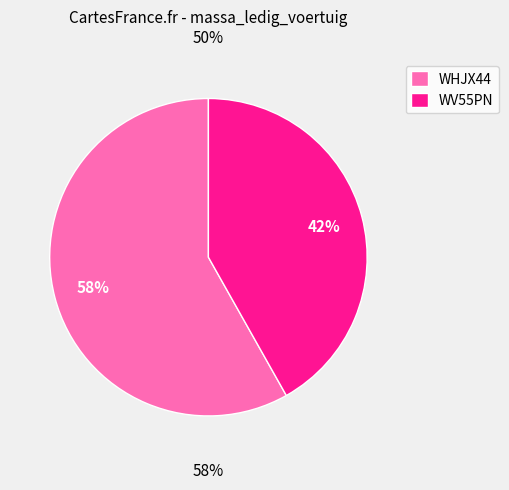

True or false: WHJX44 accounts for 58% of the total.

True